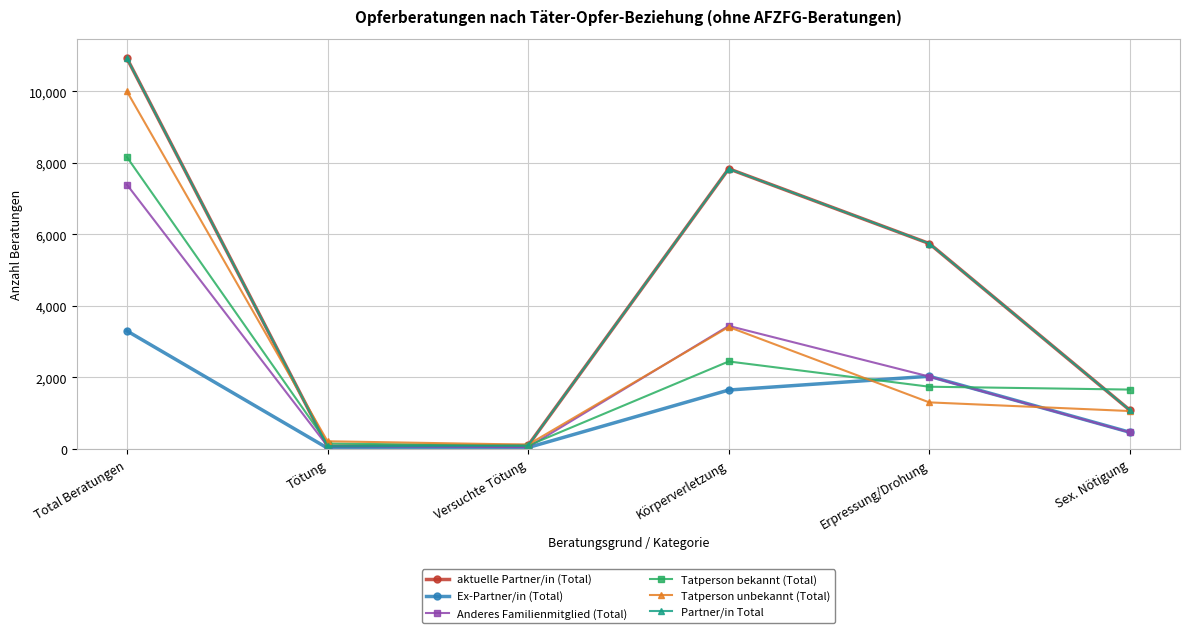

Reading left to right, transcribe all the data shown in this chart.

aktuelle Partner/in (Total): 10925	79	99	7835	5745	1086
Ex-Partner/in (Total): 3302	25	41	1649	2034	469
Anderes Familienmitglied (Total): 7391	81	53	3442	2026	464
Tatperson bekannt (Total): 8161	153	95	2448	1742	1662
Tatperson unbekannt (Total): 9997	217	123	3412	1304	1062
Partner/in Total: 10925	79	99	7835	5745	1086